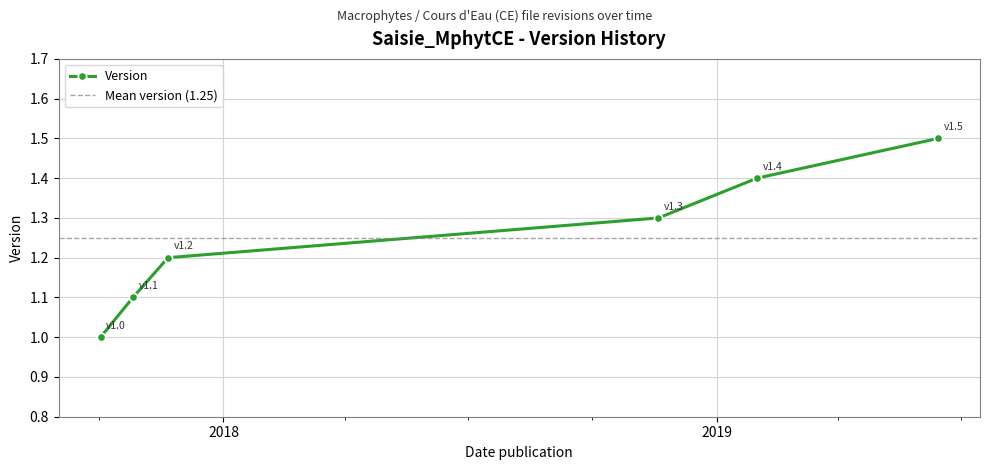

How many lines are shown in the chart?

1